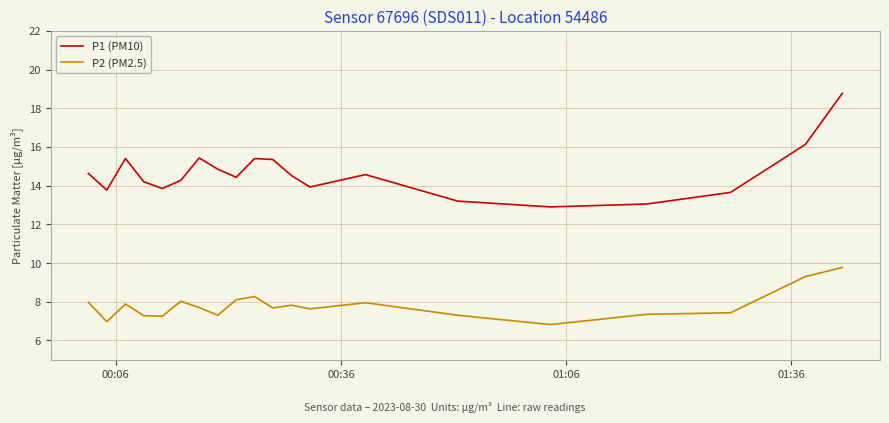

What is the greatest value displayed?

18.8